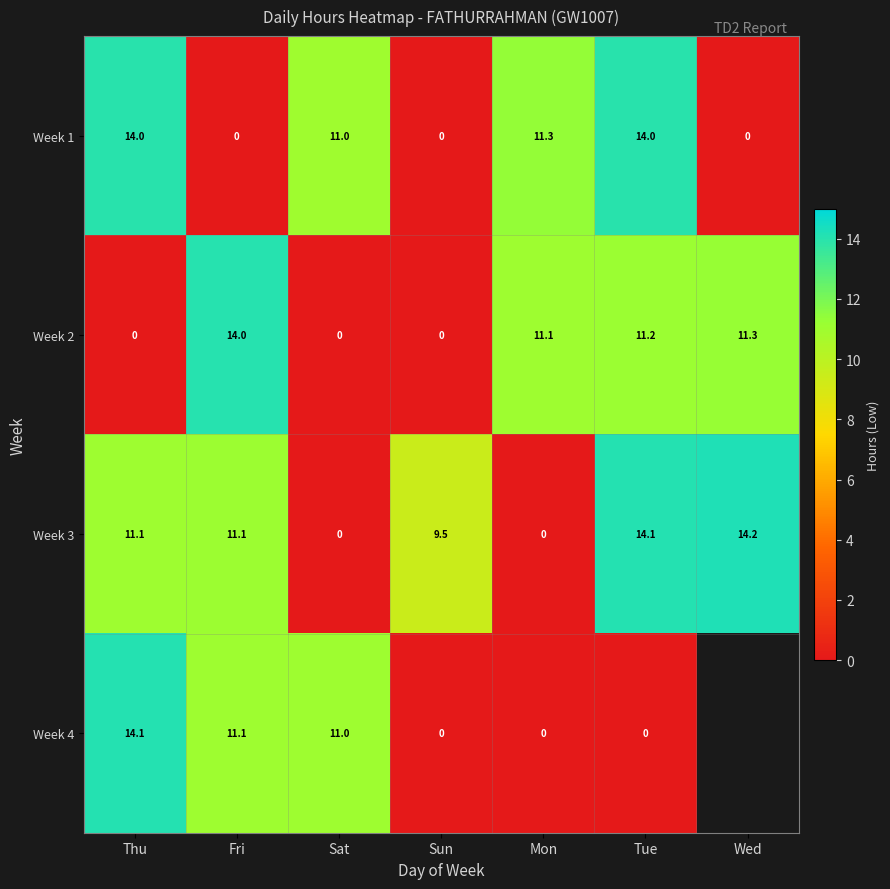

True or false: Week 2 has a value of 0.0 at Sun.

True